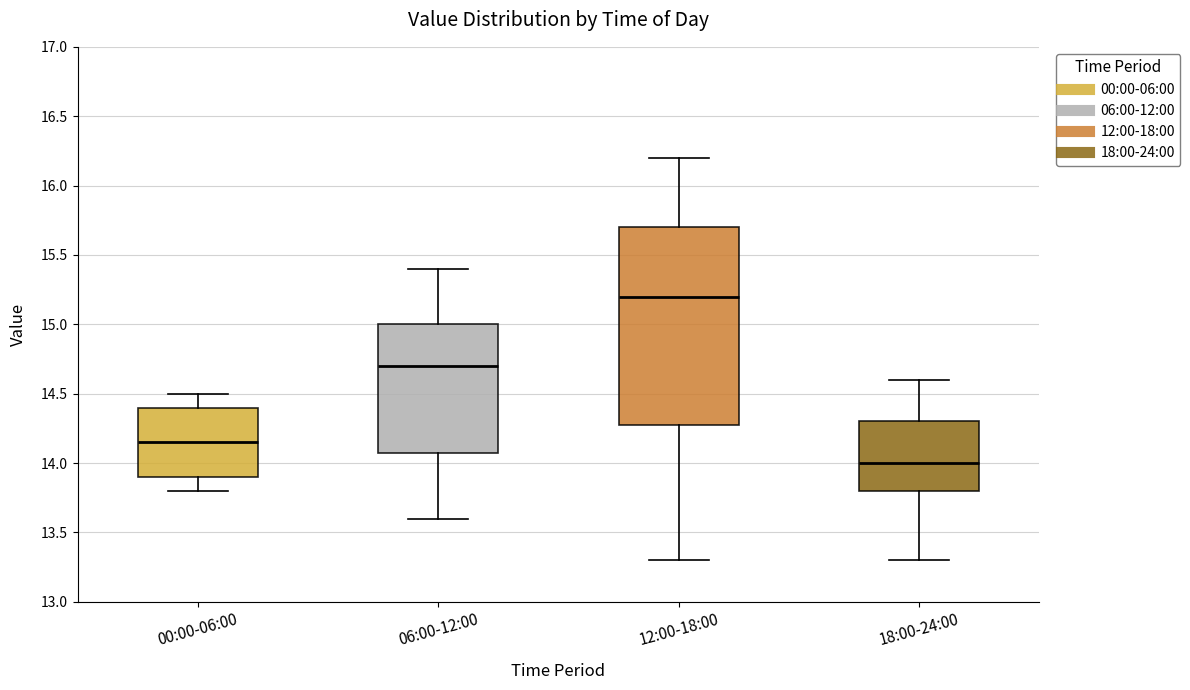

Which box's median line is the lowest?

18:00-24:00